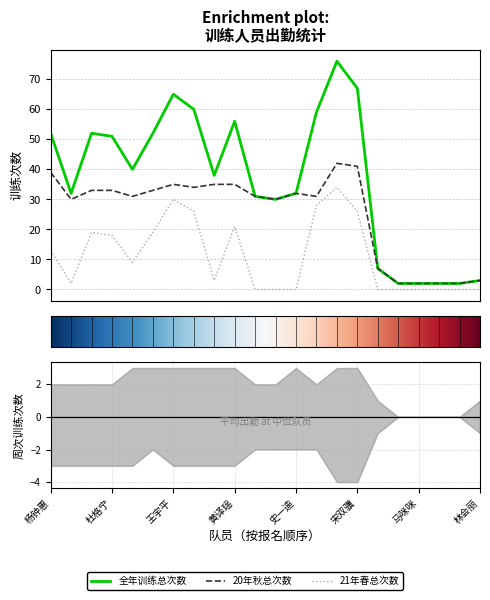

What are all the series names shown in the legend?

全年训练总次数, 20年秋总次数, 21年春总次数